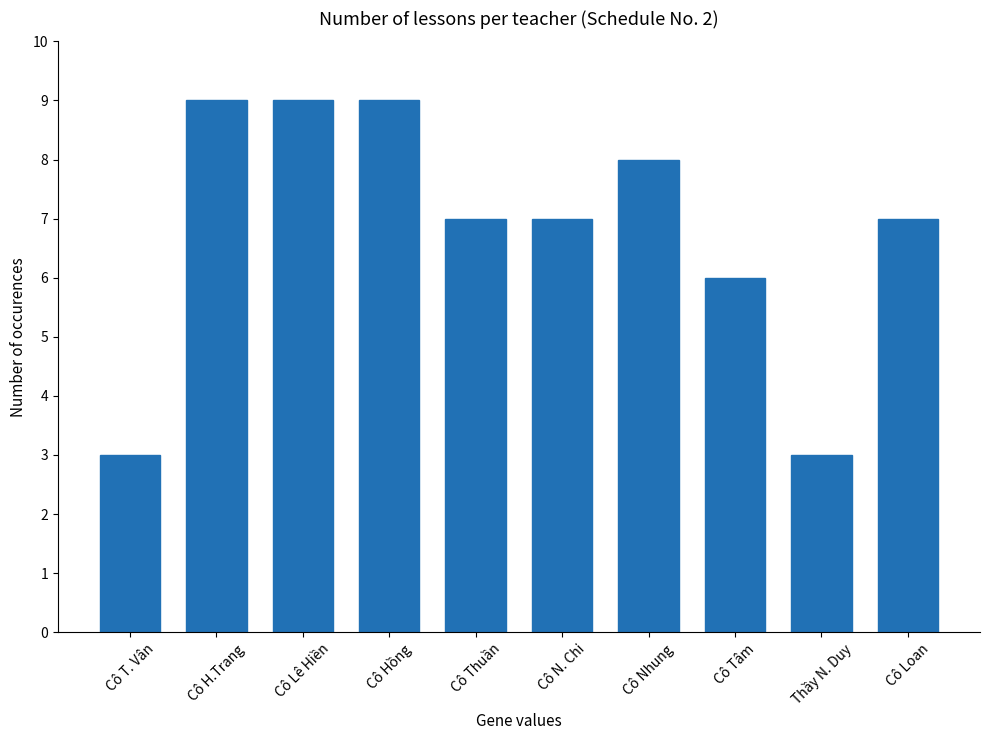

Read the value at Cô Loan.

7